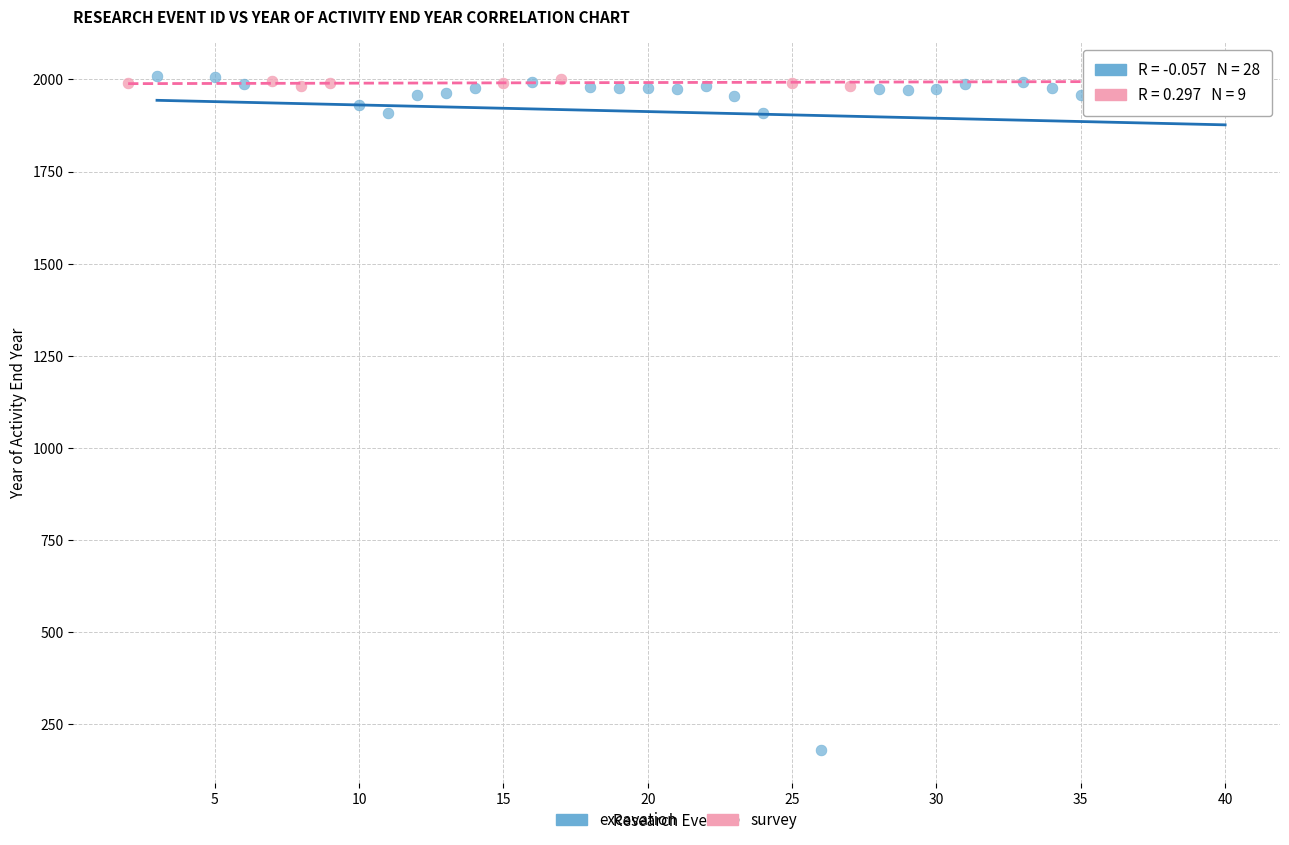

Which series has the largest Y range (max minus min)?

excavation